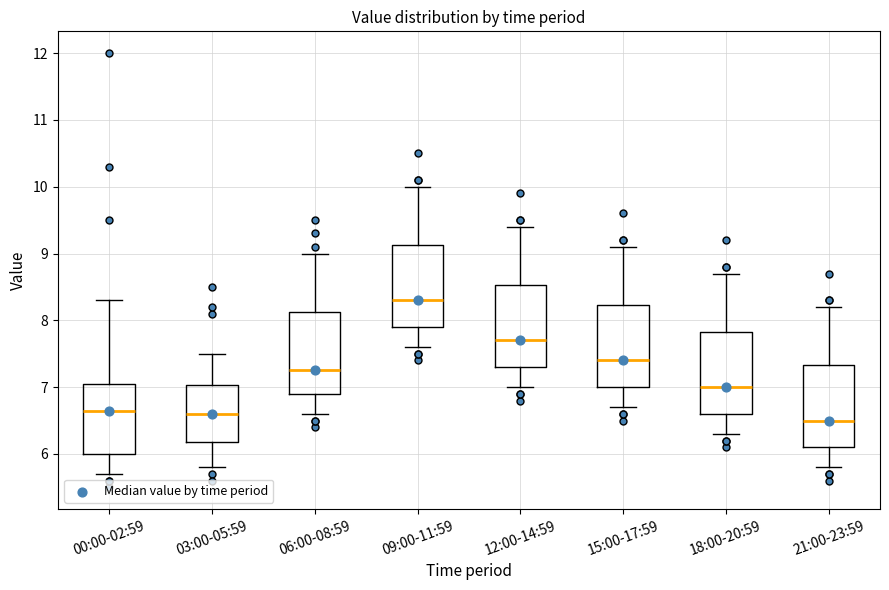

Where does the upper whisker of the box for 06:00-08:59 end on the y-axis? The values are not printed on the chart, so give them approximately, as read against the axis.

9.0